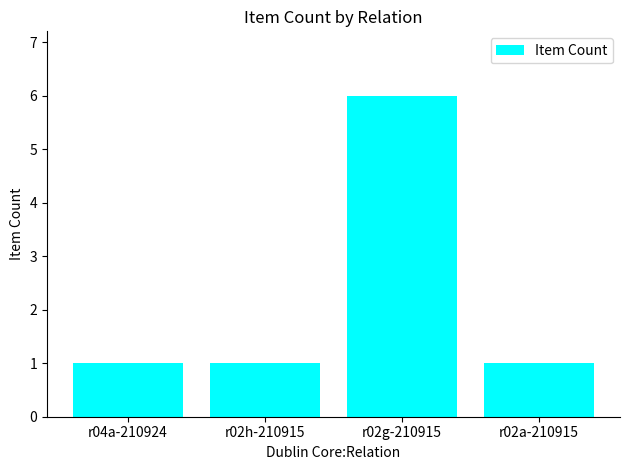

True or false: the data shows 1 at r02g-210915.

False